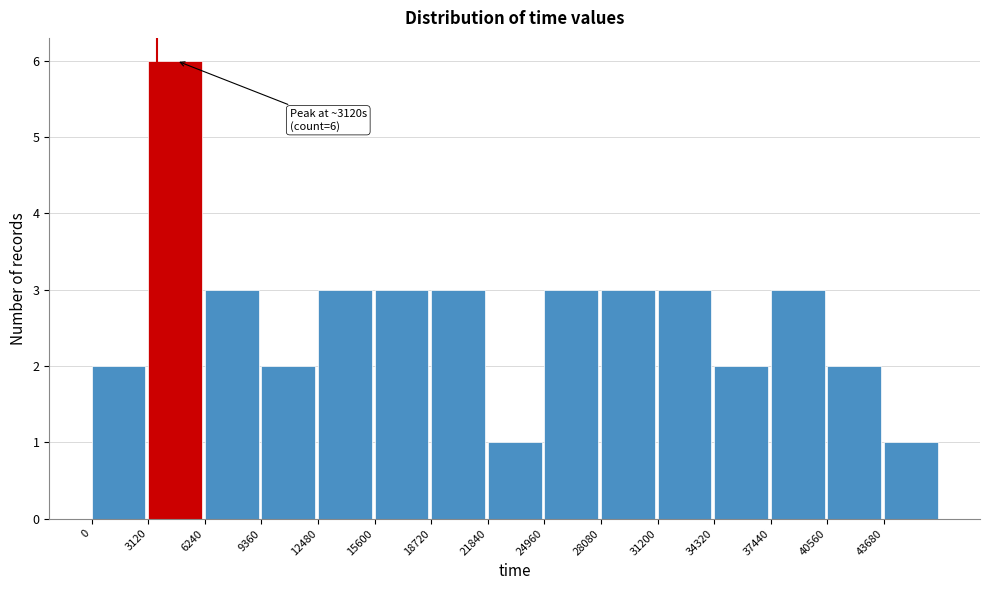

Which range on the x-axis has the tallest bar?

3000 to 6000